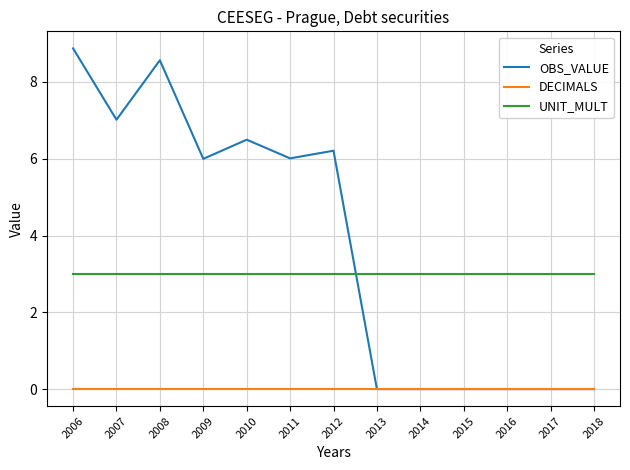

Which series has the widest spread of values?

OBS_VALUE